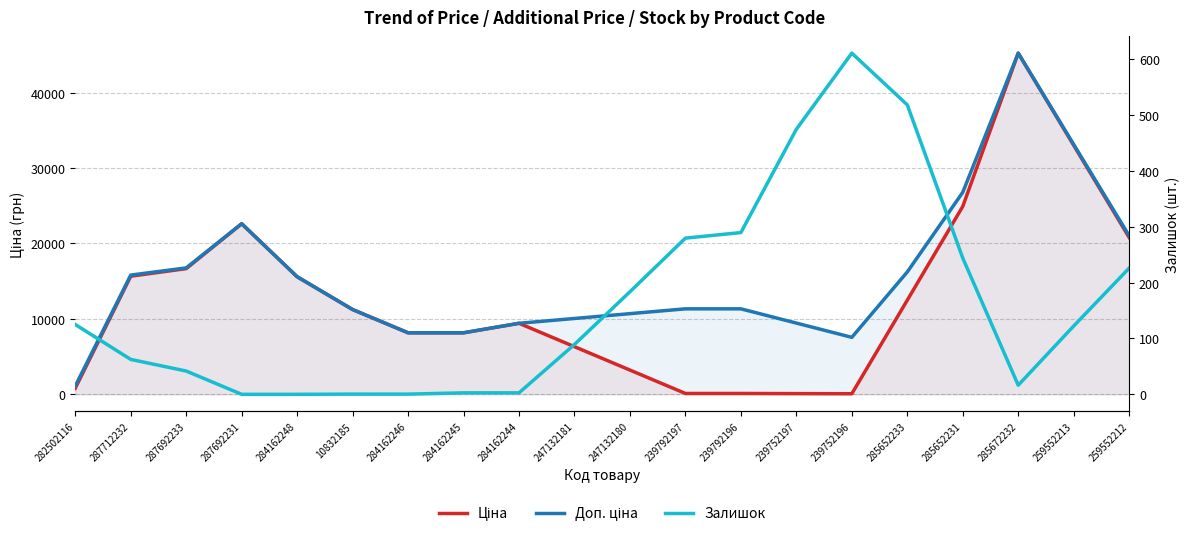

How many series are shown in this chart?

3